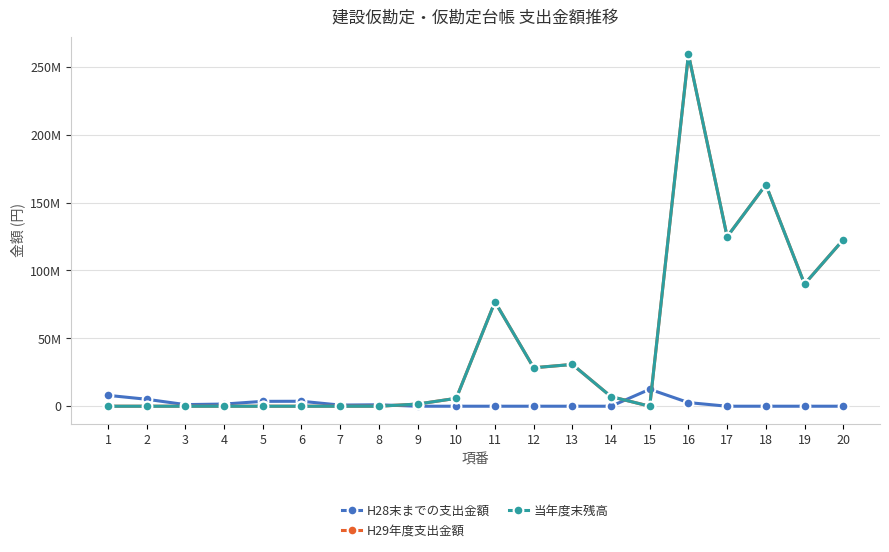

True or false: H29年度支出金額 has a value of 2362027 at 14.

False